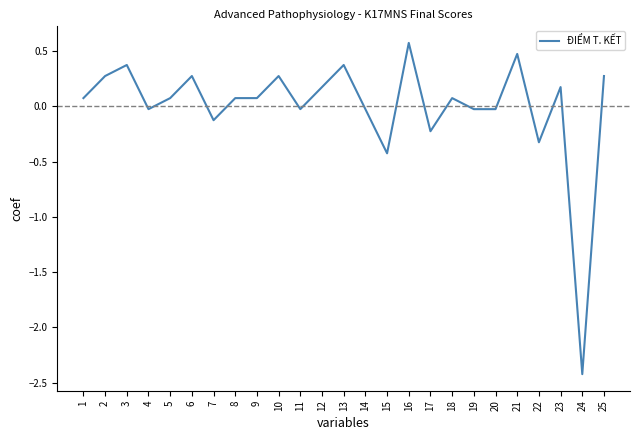

True or false: the data shows -0.2 at 17.

True